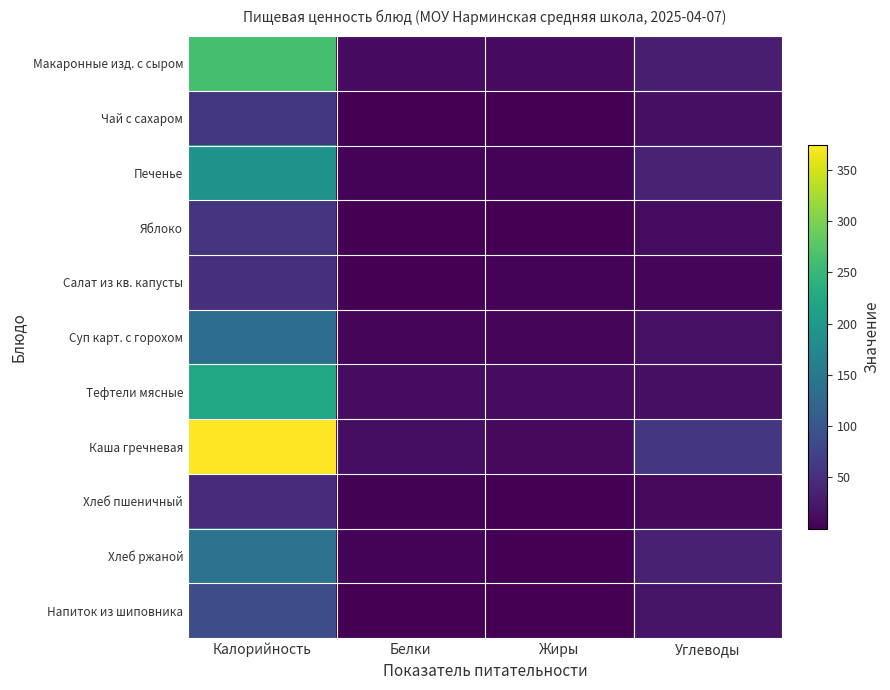

Rank the series by their maximum value, from highest to lowest.

Каша гречневая, Макаронные изд. с сыром, Тефтели мясные, Печенье, Хлеб ржаной, Суп карт. с горохом, Напиток из шиповника, Чай с сахаром, Яблоко, Салат из кв. капусты, Хлеб пшеничный